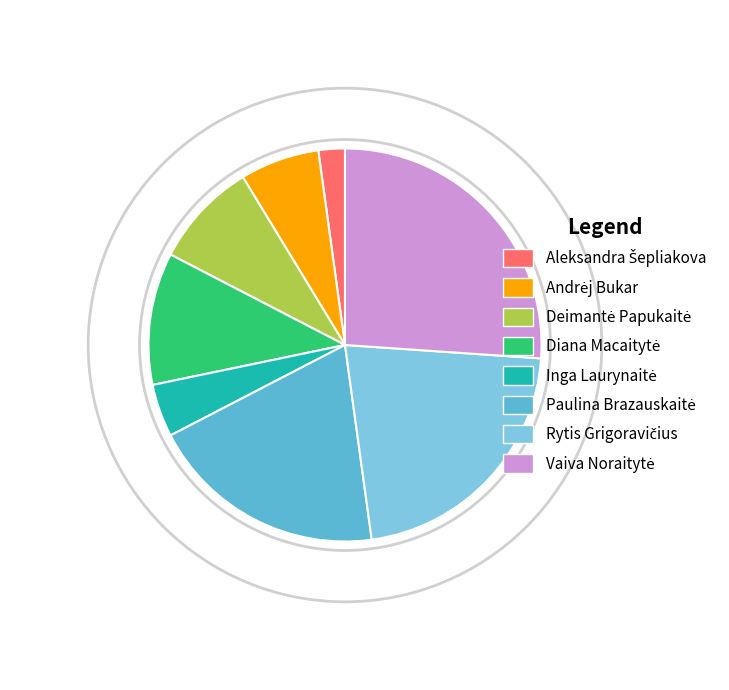

What percentage is NOT represented by Rytis Grigoravičius?

78.3%